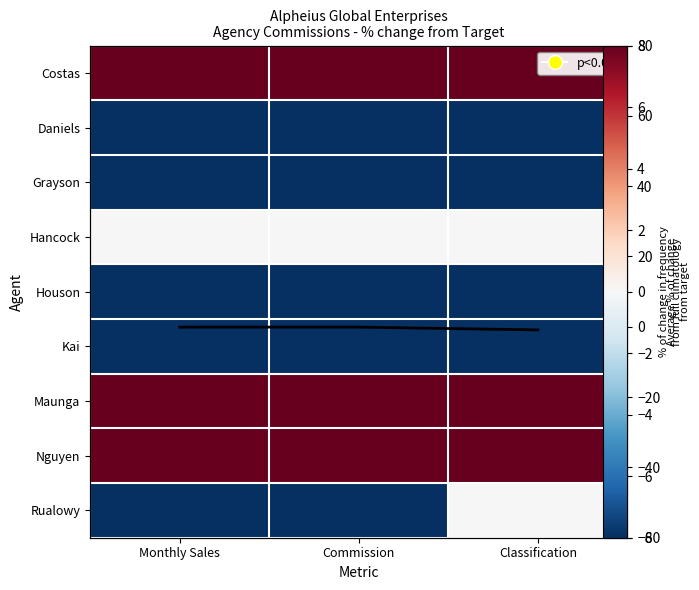

What is the difference between the highest and lowest values at Monthly Sales?

186.4